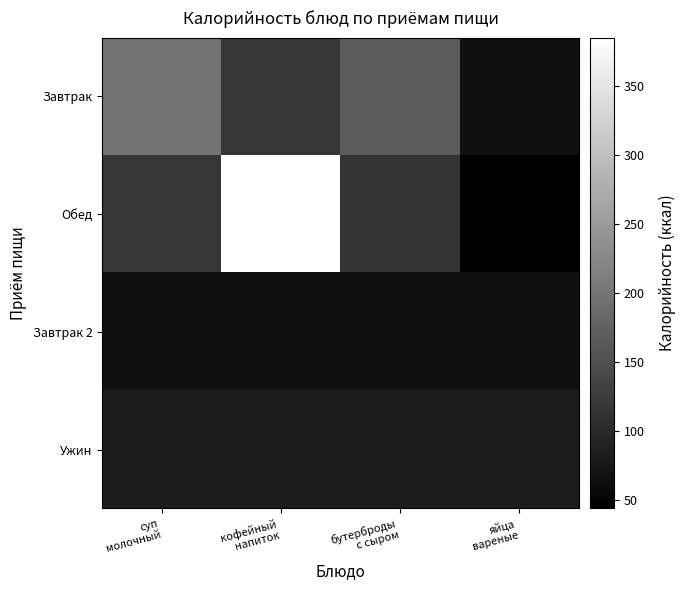

Reading right to left, what are all the values shown in this chart?

Завтрак: яйца
вареные=66	бутерброды
с сыром=166	кофейный
напиток=117	суп
молочный=198
Обед: яйца
вареные=44	бутерброды
с сыром=112	кофейный
напиток=385	суп
молочный=116
Завтрак 2: яйца
вареные=65	бутерброды
с сыром=65	кофейный
напиток=65	суп
молочный=65
Ужин: яйца
вареные=82	бутерброды
с сыром=82	кофейный
напиток=82	суп
молочный=82